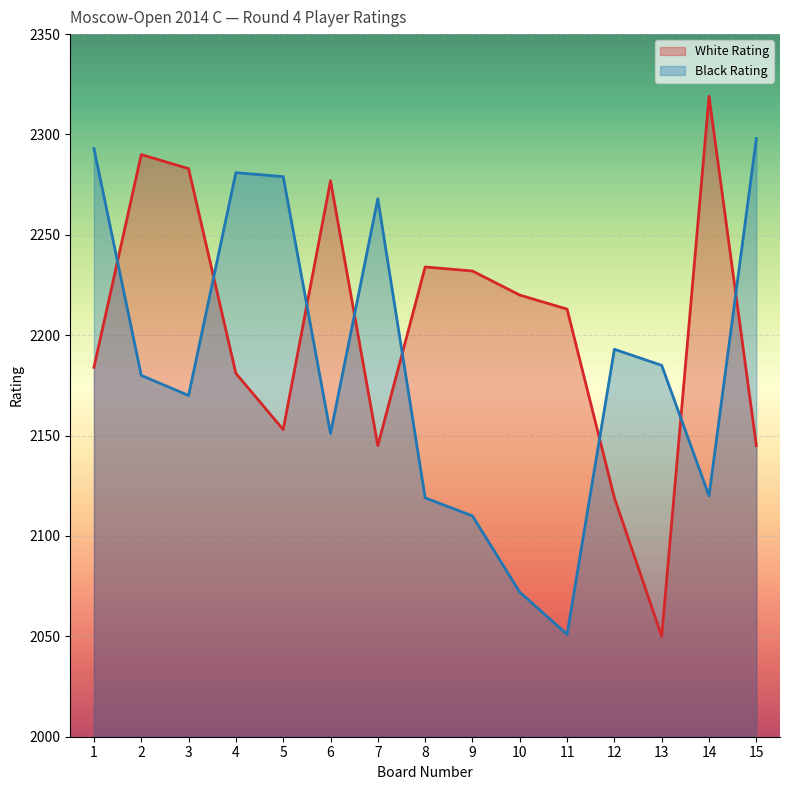

Where is White Rating nearest to the value 2184?

1